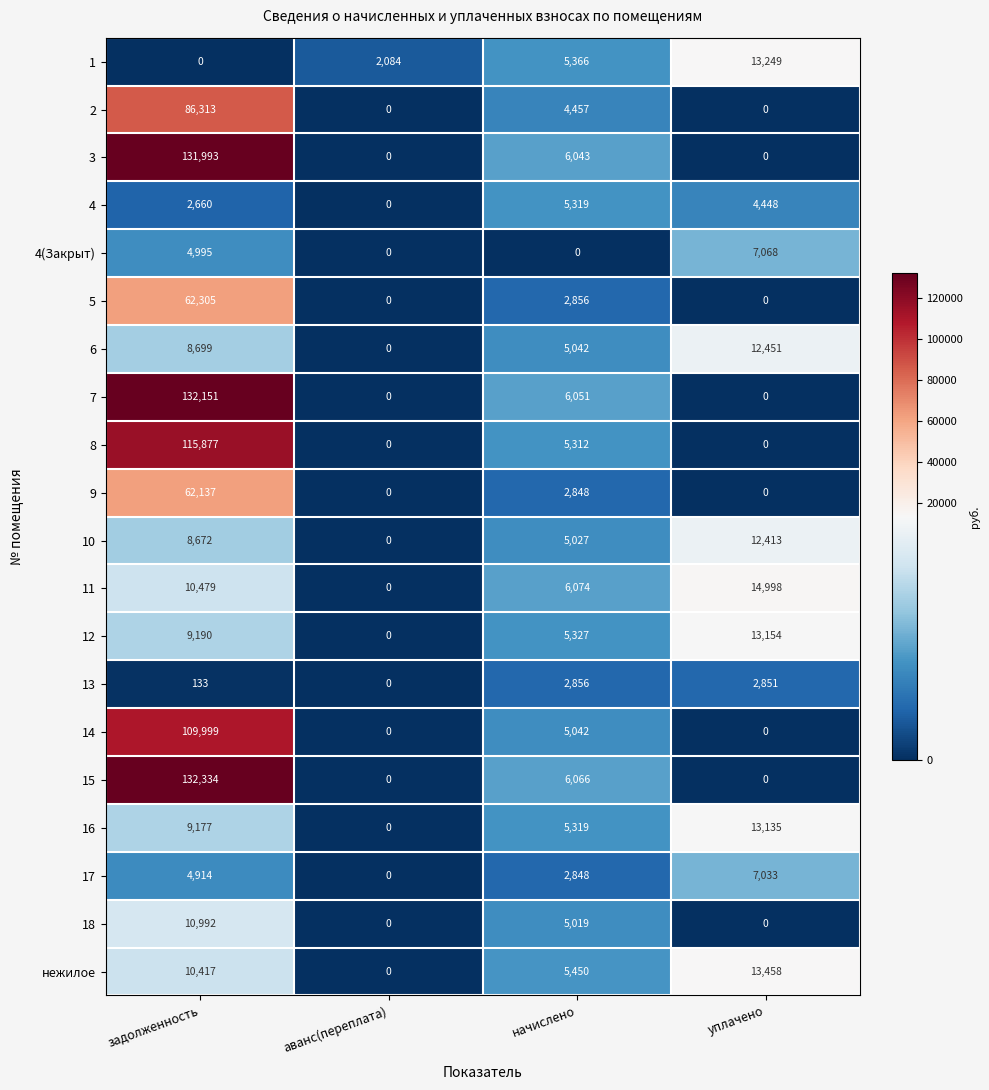

How many values in 10 are above zero?

3